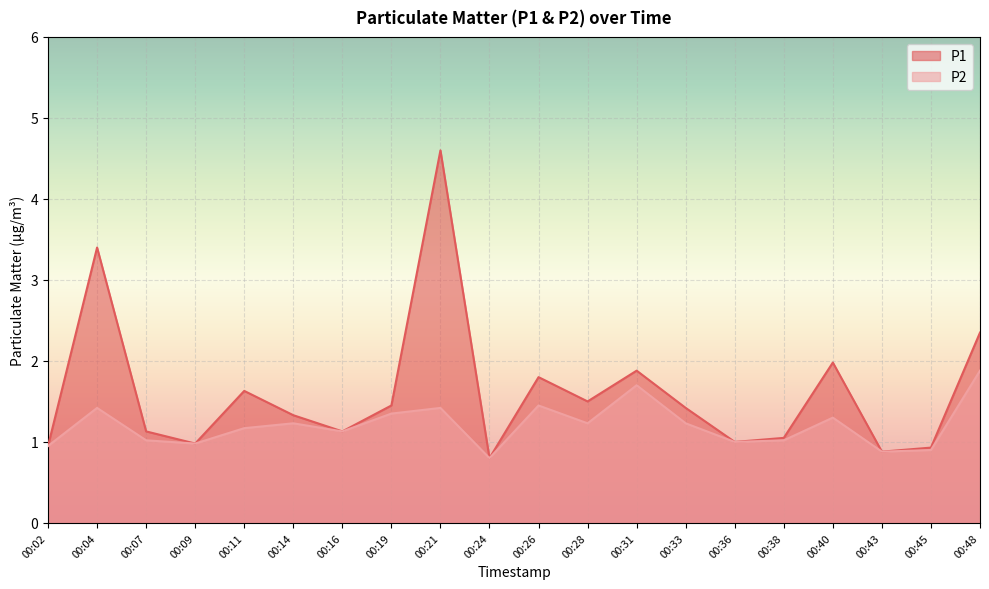

True or false: P2 has more than 1 points higher than both neighbors.

True